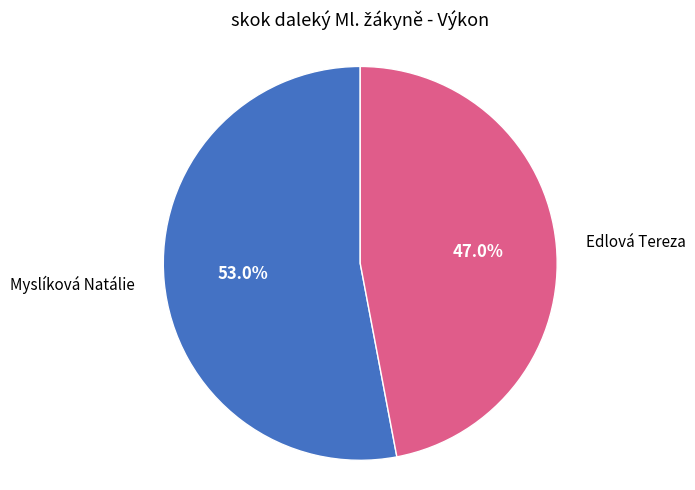

Rank the categories by value from lowest to highest.

Edlová Tereza, Myslíková Natálie